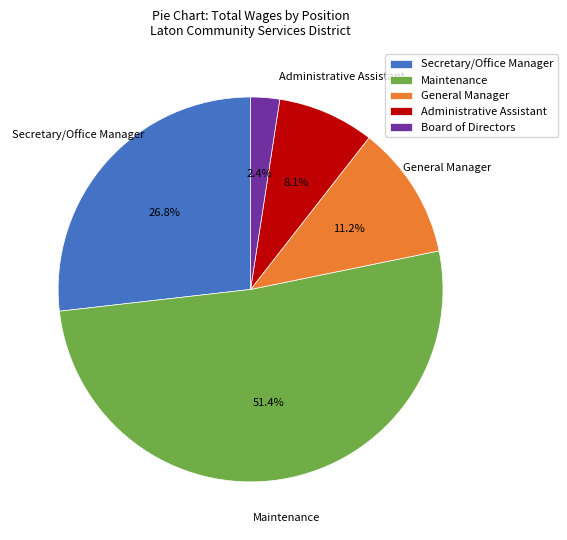

The Maintenance slice represents 57% of the pie. True or false?

False